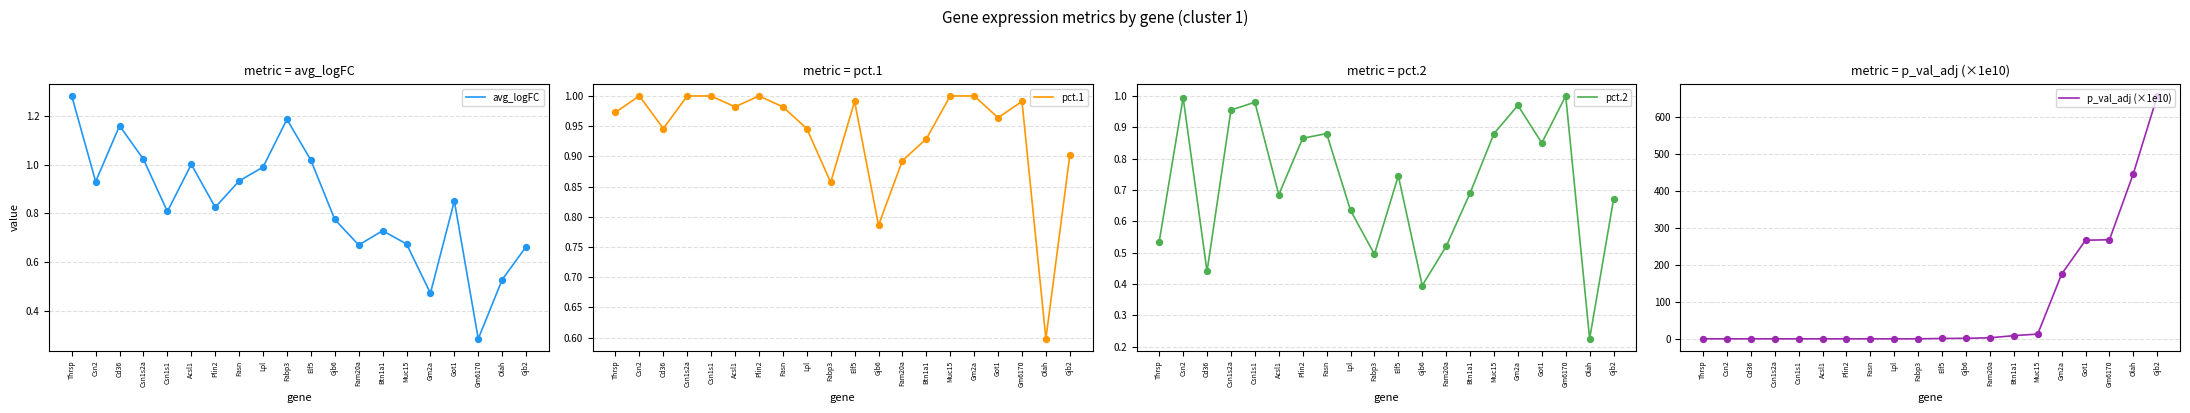

What are all the series names shown in the legend?

avg_logFC, pct.1, pct.2, p_val_adj (×1e10)